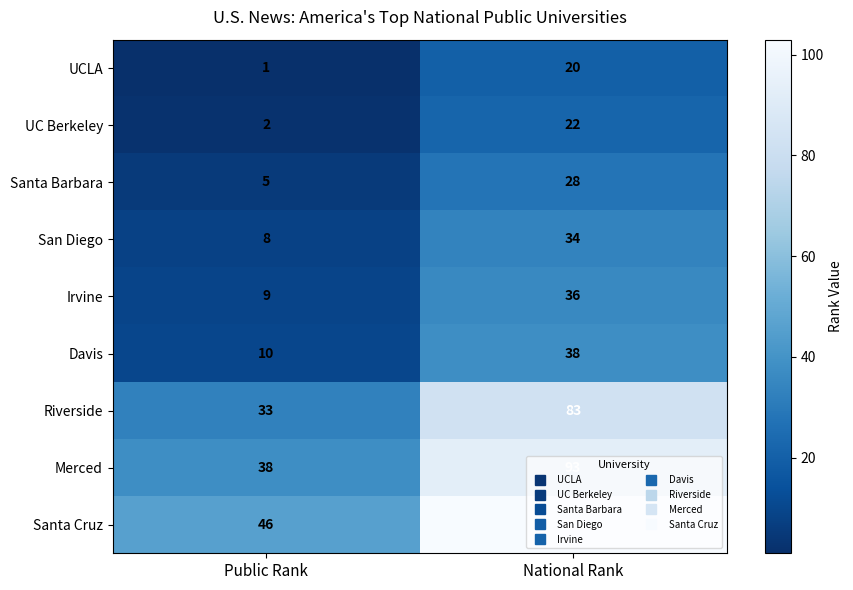

What is the maximum value shown in the chart?

103